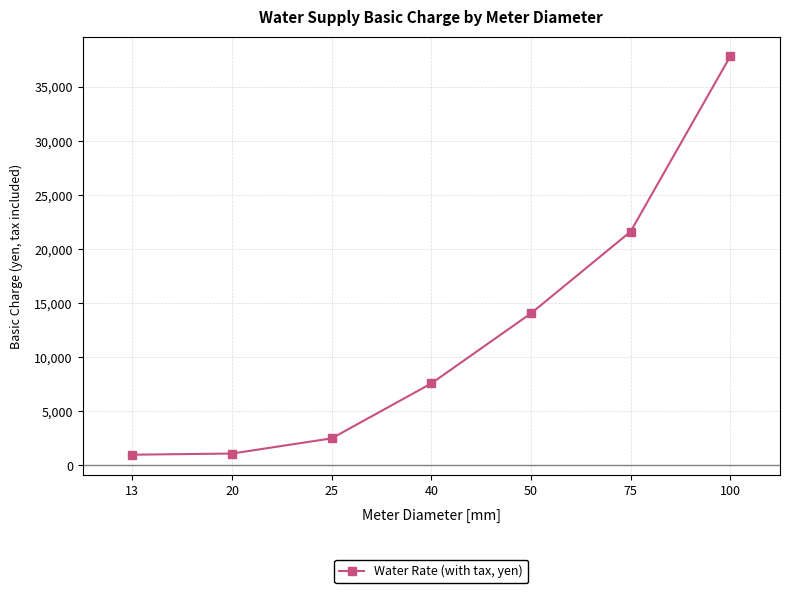

The value at 40 is 3443. True or false?

False